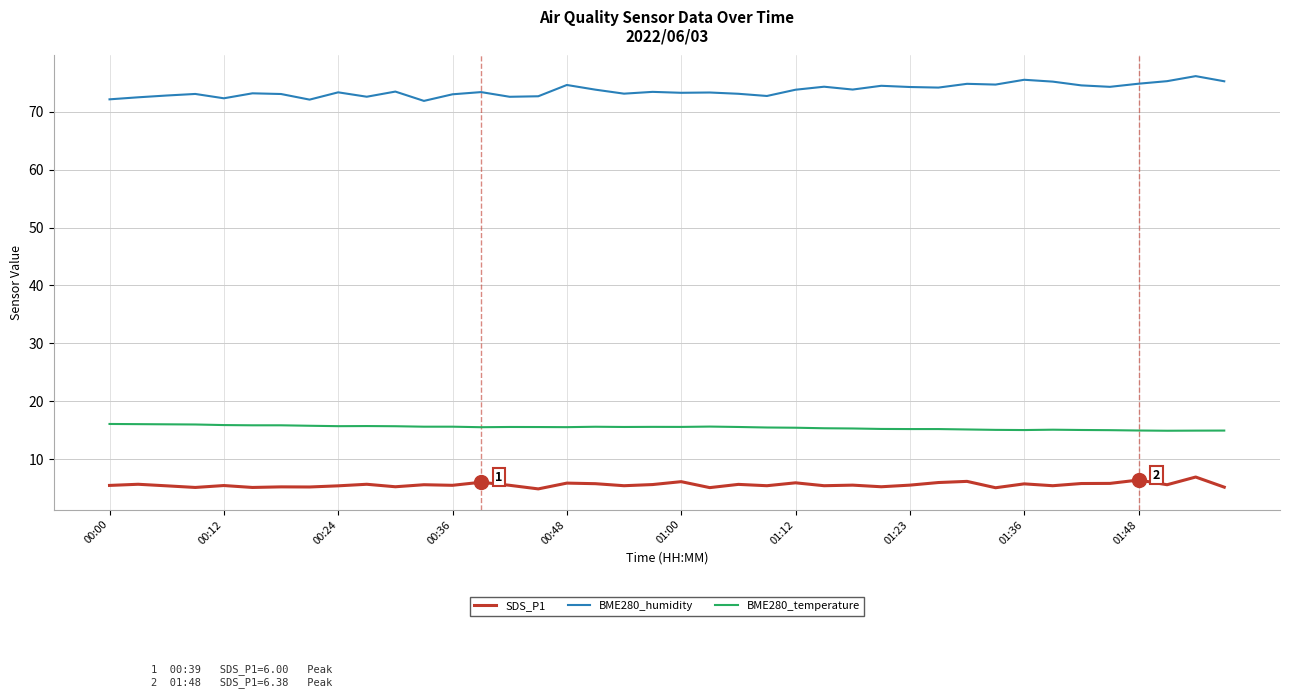

Does the chart have visible grid lines?

Yes